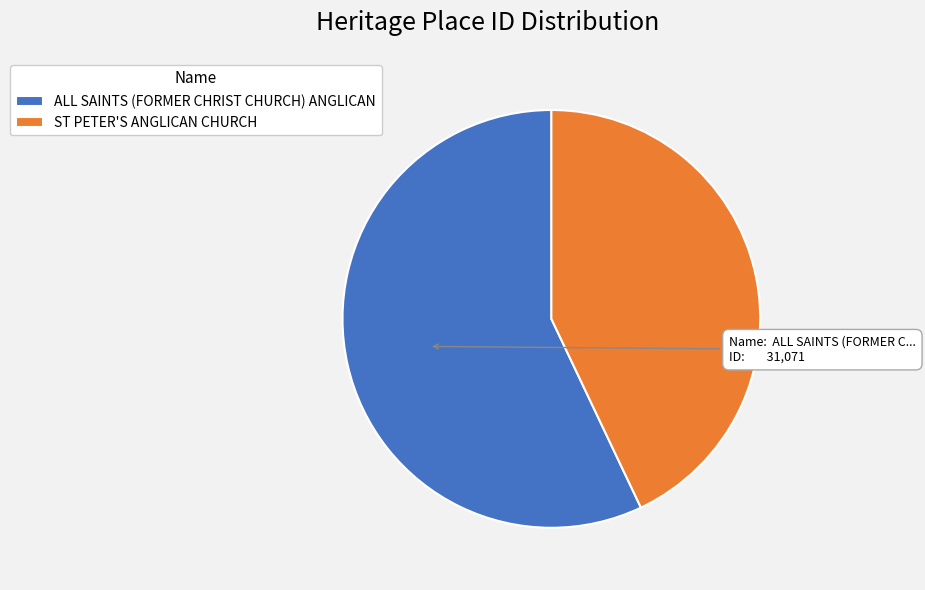

Which category accounts for the majority?

ALL SAINTS (FORMER CHRIST CHURCH) ANGLICAN